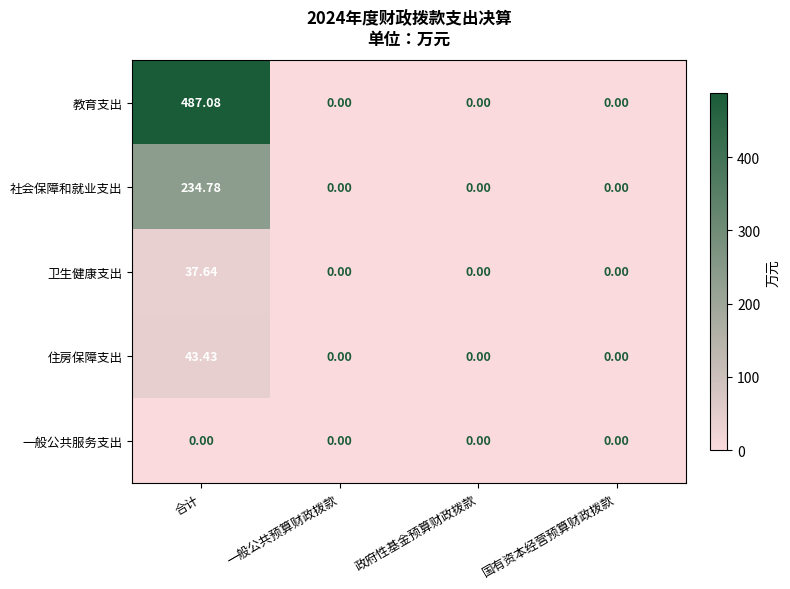

List the series in order of their peak value, highest first.

教育支出, 社会保障和就业支出, 住房保障支出, 卫生健康支出, 一般公共服务支出